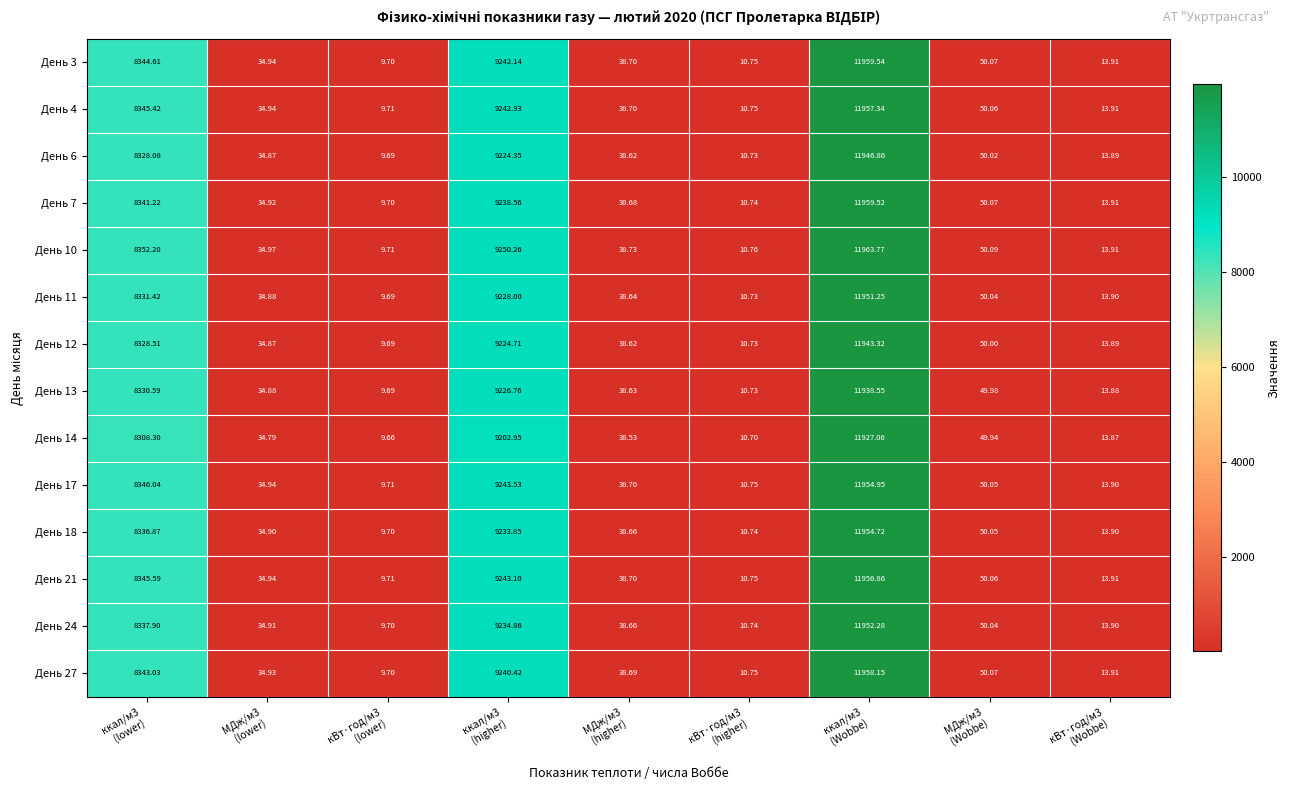

Reading left to right, what are all the values shown in this chart?

День 3: ккал/м3
(lower)=8344.6	МДж/м3
(lower)=34.9	кВт·год/м3
(lower)=9.7	ккал/м3
(higher)=9242.1	МДж/м3
(higher)=38.7	кВт·год/м3
(higher)=10.8	ккал/м3
(Wobbe)=11959.5	МДж/м3
(Wobbe)=50.1	кВт·год/м3
(Wobbe)=13.9
День 4: ккал/м3
(lower)=8345.4	МДж/м3
(lower)=34.9	кВт·год/м3
(lower)=9.7	ккал/м3
(higher)=9242.9	МДж/м3
(higher)=38.7	кВт·год/м3
(higher)=10.8	ккал/м3
(Wobbe)=11957.3	МДж/м3
(Wobbe)=50.1	кВт·год/м3
(Wobbe)=13.9
День 6: ккал/м3
(lower)=8328.1	МДж/м3
(lower)=34.9	кВт·год/м3
(lower)=9.7	ккал/м3
(higher)=9224.4	МДж/м3
(higher)=38.6	кВт·год/м3
(higher)=10.7	ккал/м3
(Wobbe)=11946.9	МДж/м3
(Wobbe)=50.0	кВт·год/м3
(Wobbe)=13.9
День 7: ккал/м3
(lower)=8341.2	МДж/м3
(lower)=34.9	кВт·год/м3
(lower)=9.7	ккал/м3
(higher)=9238.6	МДж/м3
(higher)=38.7	кВт·год/м3
(higher)=10.7	ккал/м3
(Wobbe)=11959.5	МДж/м3
(Wobbe)=50.1	кВт·год/м3
(Wobbe)=13.9
День 10: ккал/м3
(lower)=8352.2	МДж/м3
(lower)=35.0	кВт·год/м3
(lower)=9.7	ккал/м3
(higher)=9250.3	МДж/м3
(higher)=38.7	кВт·год/м3
(higher)=10.8	ккал/м3
(Wobbe)=11963.8	МДж/м3
(Wobbe)=50.1	кВт·год/м3
(Wobbe)=13.9
День 11: ккал/м3
(lower)=8331.4	МДж/м3
(lower)=34.9	кВт·год/м3
(lower)=9.7	ккал/м3
(higher)=9228.0	МДж/м3
(higher)=38.6	кВт·год/м3
(higher)=10.7	ккал/м3
(Wobbe)=11951.2	МДж/м3
(Wobbe)=50.0	кВт·год/м3
(Wobbe)=13.9
День 12: ккал/м3
(lower)=8328.5	МДж/м3
(lower)=34.9	кВт·год/м3
(lower)=9.7	ккал/м3
(higher)=9224.7	МДж/м3
(higher)=38.6	кВт·год/м3
(higher)=10.7	ккал/м3
(Wobbe)=11943.3	МДж/м3
(Wobbe)=50.0	кВт·год/м3
(Wobbe)=13.9
День 13: ккал/м3
(lower)=8330.6	МДж/м3
(lower)=34.9	кВт·год/м3
(lower)=9.7	ккал/м3
(higher)=9226.8	МДж/м3
(higher)=38.6	кВт·год/м3
(higher)=10.7	ккал/м3
(Wobbe)=11938.5	МДж/м3
(Wobbe)=50.0	кВт·год/м3
(Wobbe)=13.9
День 14: ккал/м3
(lower)=8308.3	МДж/м3
(lower)=34.8	кВт·год/м3
(lower)=9.7	ккал/м3
(higher)=9203.0	МДж/м3
(higher)=38.5	кВт·год/м3
(higher)=10.7	ккал/м3
(Wobbe)=11927.1	МДж/м3
(Wobbe)=49.9	кВт·год/м3
(Wobbe)=13.9
День 17: ккал/м3
(lower)=8346.0	МДж/м3
(lower)=34.9	кВт·год/м3
(lower)=9.7	ккал/м3
(higher)=9243.5	МДж/м3
(higher)=38.7	кВт·год/м3
(higher)=10.8	ккал/м3
(Wobbe)=11955.0	МДж/м3
(Wobbe)=50.0	кВт·год/м3
(Wobbe)=13.9
День 18: ккал/м3
(lower)=8336.9	МДж/м3
(lower)=34.9	кВт·год/м3
(lower)=9.7	ккал/м3
(higher)=9233.9	МДж/м3
(higher)=38.7	кВт·год/м3
(higher)=10.7	ккал/м3
(Wobbe)=11954.7	МДж/м3
(Wobbe)=50.0	кВт·год/м3
(Wobbe)=13.9
День 21: ккал/м3
(lower)=8345.6	МДж/м3
(lower)=34.9	кВт·год/м3
(lower)=9.7	ккал/м3
(higher)=9243.1	МДж/м3
(higher)=38.7	кВт·год/м3
(higher)=10.8	ккал/м3
(Wobbe)=11956.9	МДж/м3
(Wobbe)=50.1	кВт·год/м3
(Wobbe)=13.9
День 24: ккал/м3
(lower)=8337.9	МДж/м3
(lower)=34.9	кВт·год/м3
(lower)=9.7	ккал/м3
(higher)=9234.9	МДж/м3
(higher)=38.7	кВт·год/м3
(higher)=10.7	ккал/м3
(Wobbe)=11952.3	МДж/м3
(Wobbe)=50.0	кВт·год/м3
(Wobbe)=13.9
День 27: ккал/м3
(lower)=8343.0	МДж/м3
(lower)=34.9	кВт·год/м3
(lower)=9.7	ккал/м3
(higher)=9240.4	МДж/м3
(higher)=38.7	кВт·год/м3
(higher)=10.8	ккал/м3
(Wobbe)=11958.1	МДж/м3
(Wobbe)=50.1	кВт·год/м3
(Wobbe)=13.9